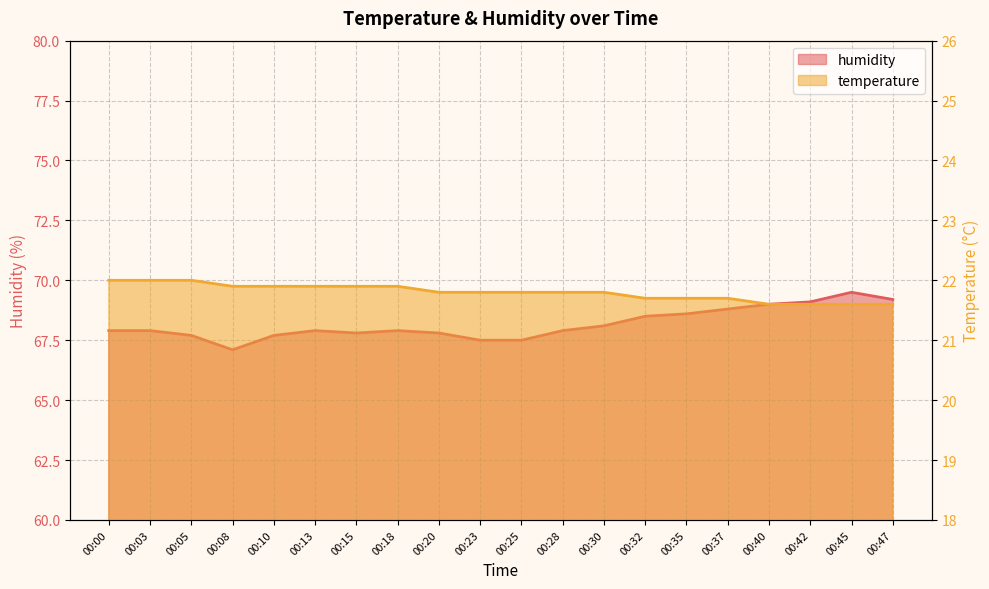

What is the lowest value of the humidity series?

67.1